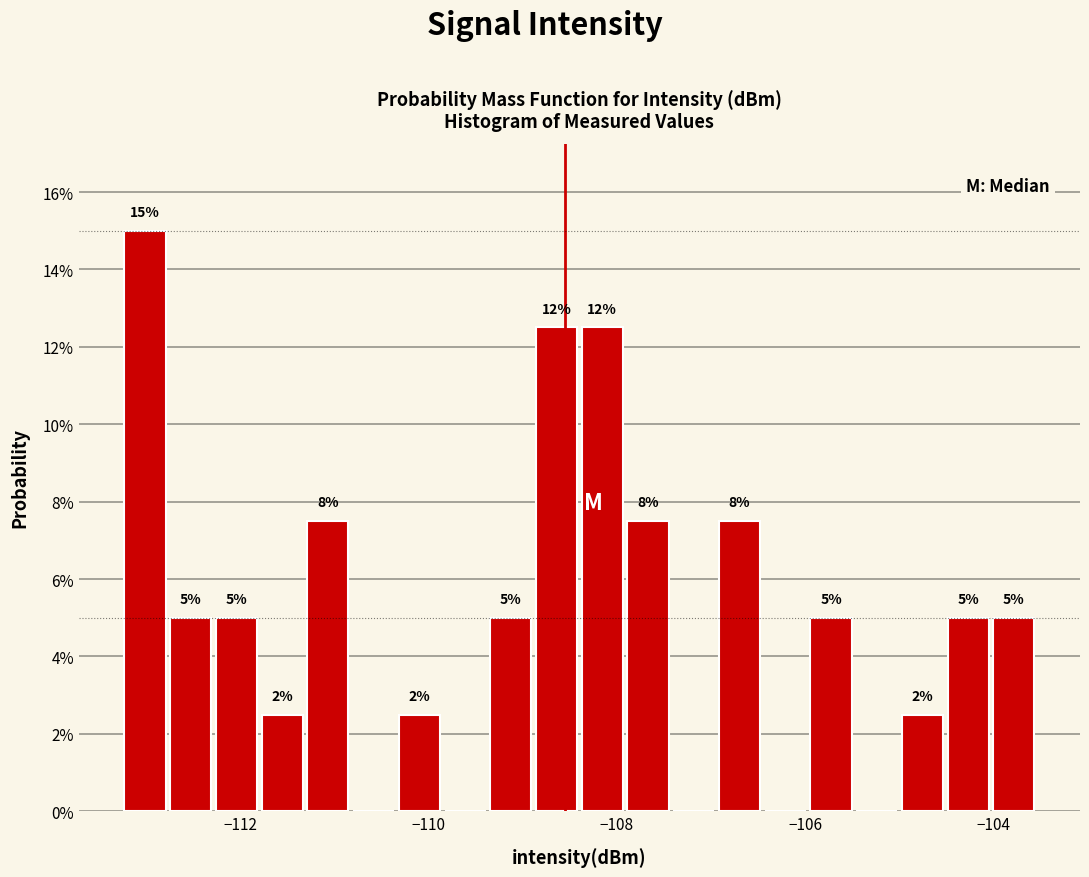

Read against the x-axis, roughly where is the centre of the tallest bar?

-113.0